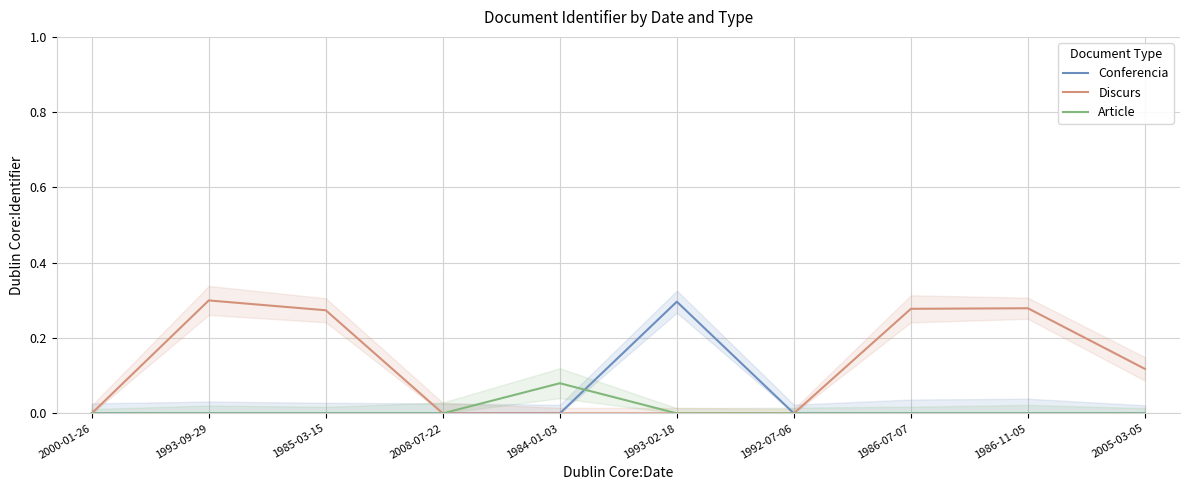

Reading left to right, list all the values displayed in this chart.

Conferencia: 2000-01-26=0.0	1993-09-29=0.0	1985-03-15=0.0	2008-07-22=0.0	1984-01-03=0.0	1993-02-18=0.3	1992-07-06=0.0	1986-07-07=0.0	1986-11-05=0.0	2005-03-05=0.0
Discurs: 2000-01-26=0.0	1993-09-29=0.3	1985-03-15=0.3	2008-07-22=0.0	1984-01-03=0.0	1993-02-18=0.0	1992-07-06=0.0	1986-07-07=0.3	1986-11-05=0.3	2005-03-05=0.1
Article: 2000-01-26=0.0	1993-09-29=0.0	1985-03-15=0.0	2008-07-22=0.0	1984-01-03=0.1	1993-02-18=0.0	1992-07-06=0.0	1986-07-07=0.0	1986-11-05=0.0	2005-03-05=0.0